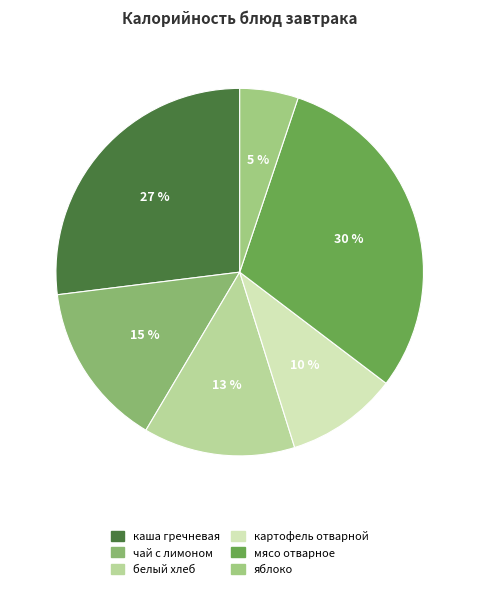

Is there a majority slice in this chart?

No